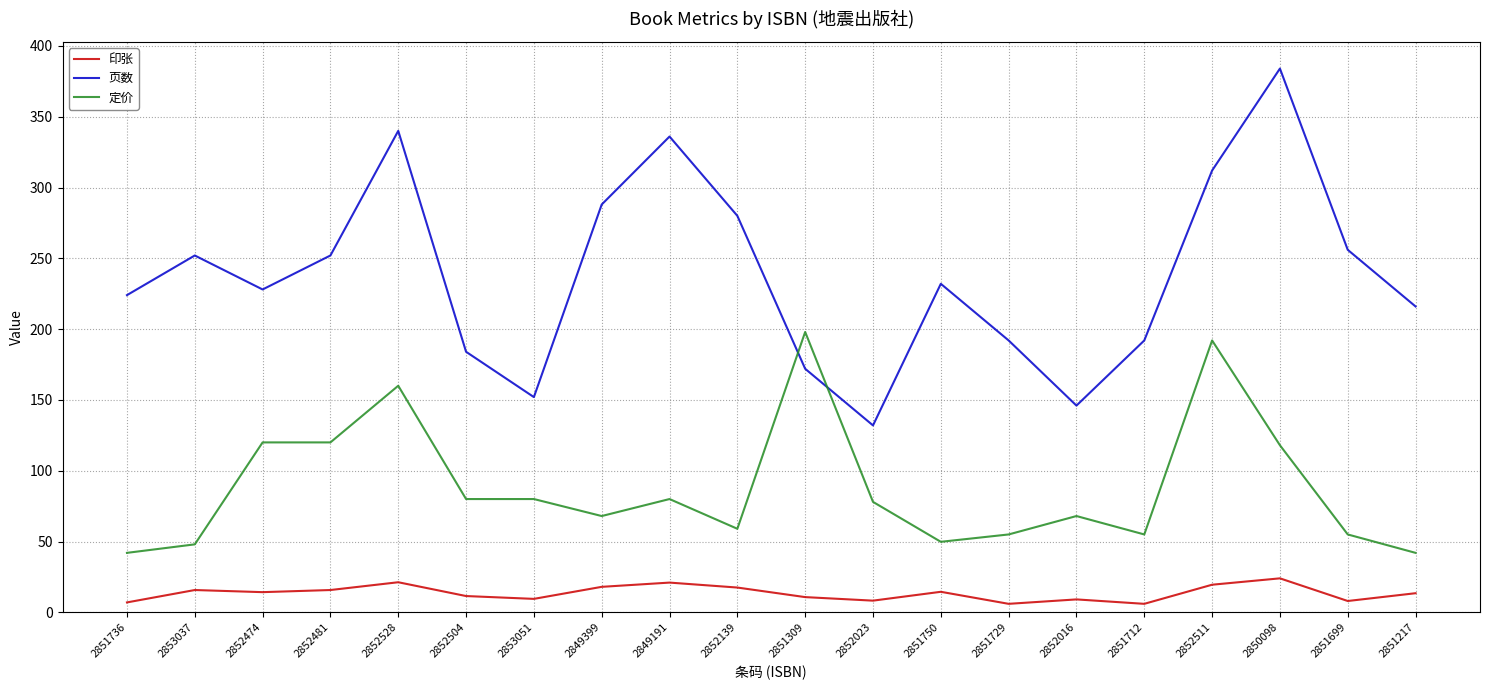

What position from the left is 2852511?

17